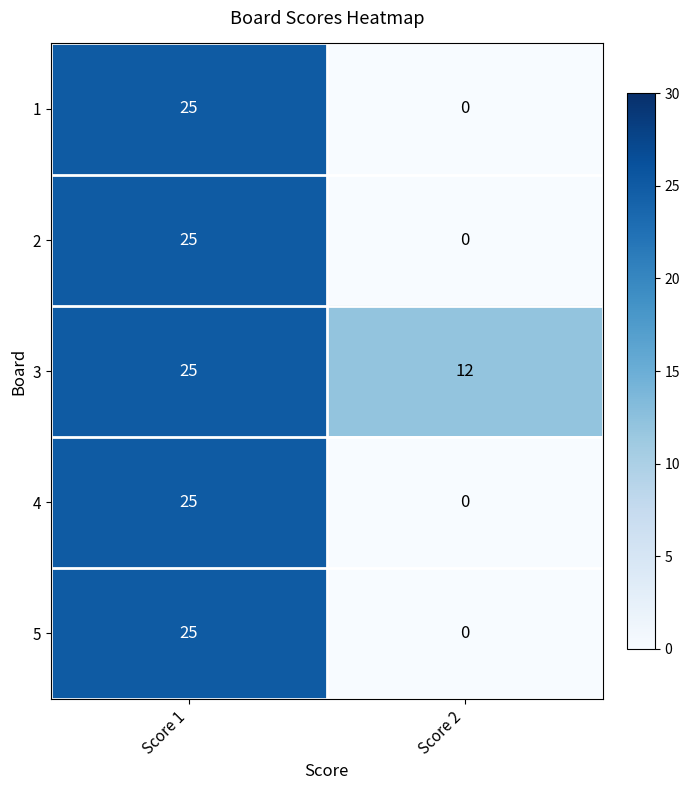

Reading right to left, extract all data points from this chart.

1: 0	25
2: 0	25
3: 12	25
4: 0	25
5: 0	25